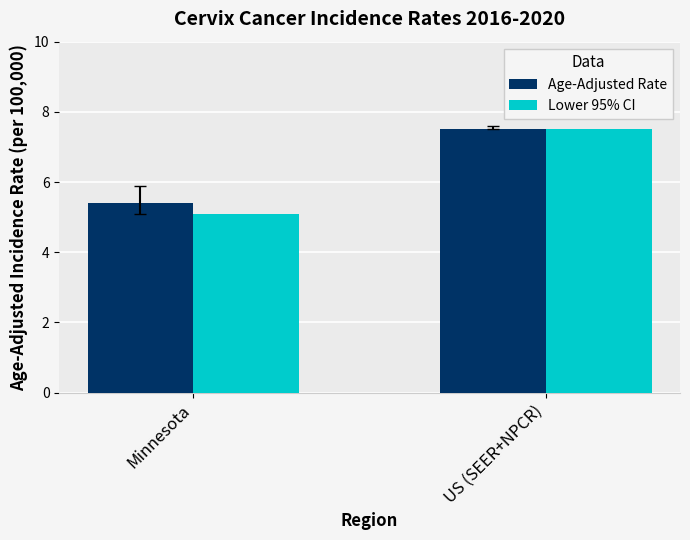

At which label is Lower 95% CI closest to 6?

Minnesota